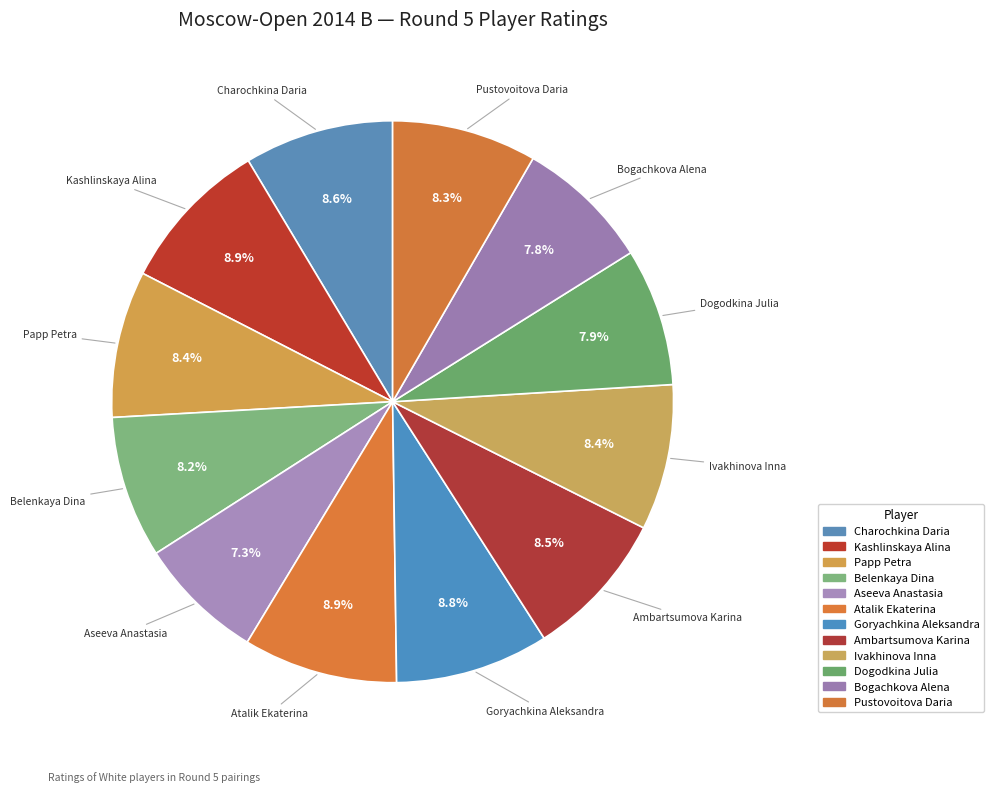

To the nearest percent, what percentage of the pie is Kashlinskaya Alina?

9%